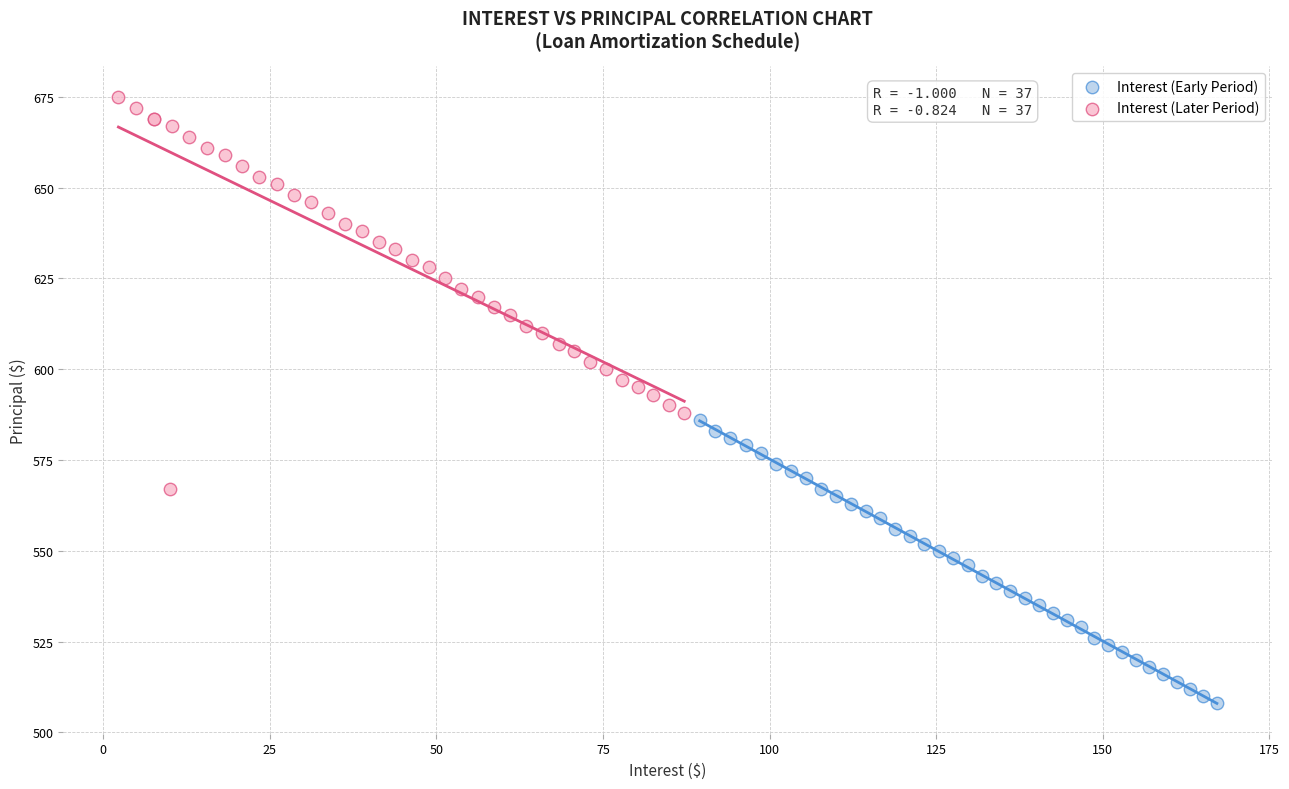

Which series has the widest spread of Y values?

Interest (Later Period)